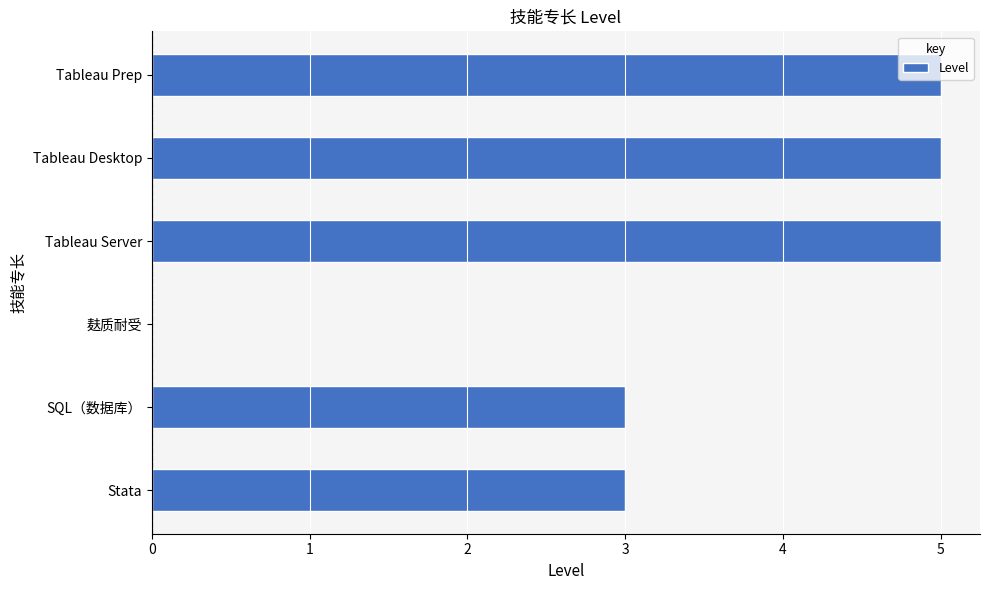

Is it true that the value at SQL（数据库） is 2?

False